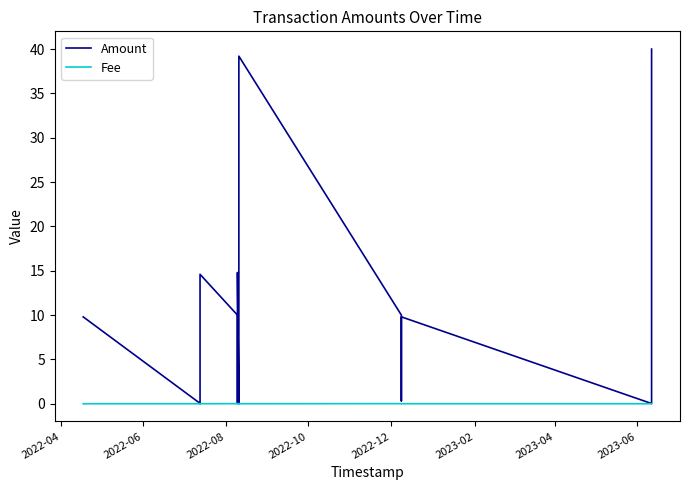

At 2022-04, list the series in order from smallest to largest.

Fee, Amount